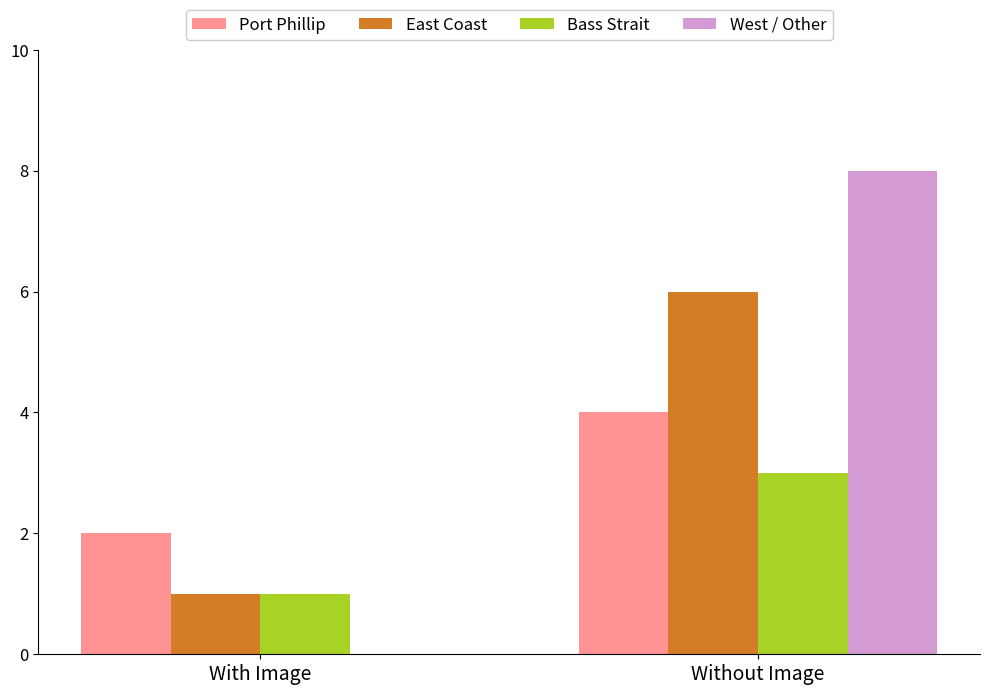

The value of Port Phillip at With Image is 3. True or false?

False